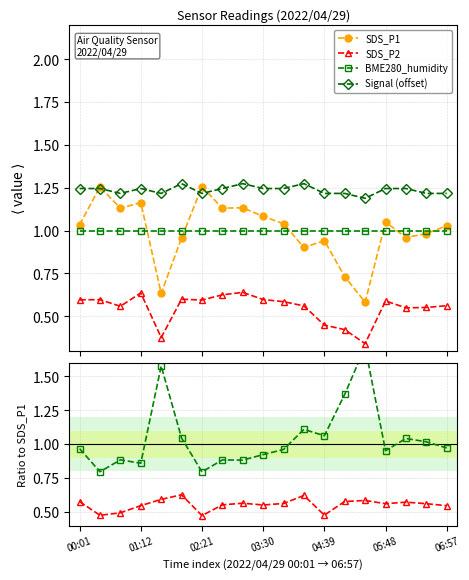

What is the maximum value shown in the chart?

1.7